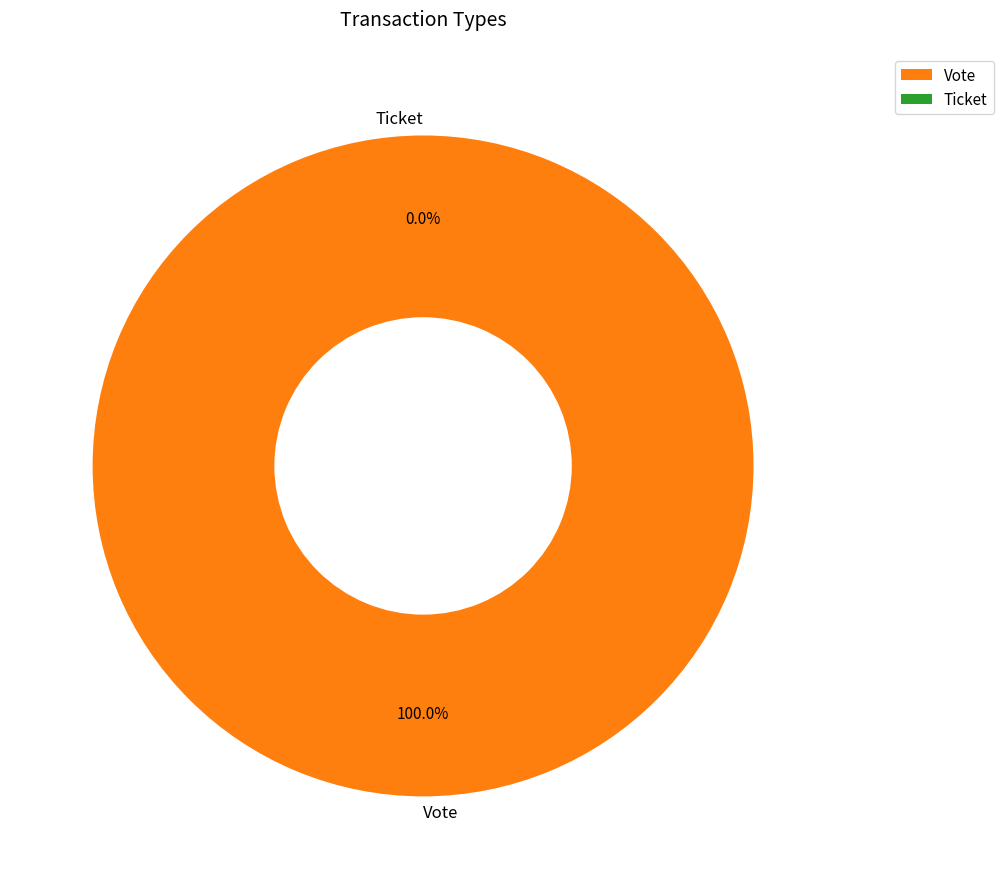

Does any single category account for the majority?

Yes